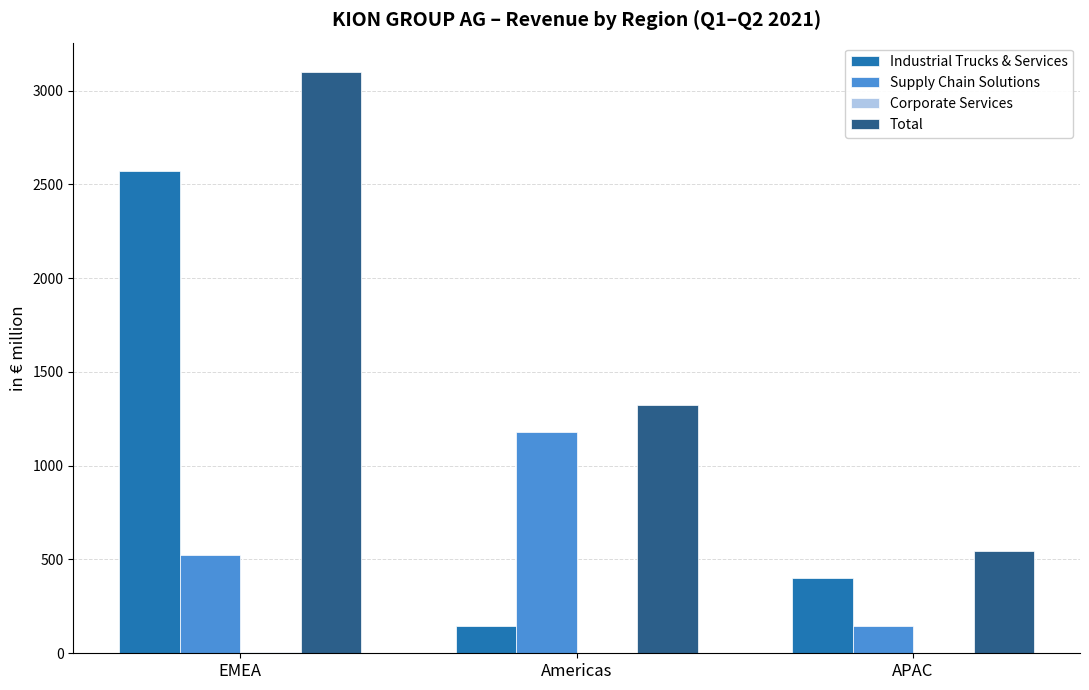

What is the maximum value for Total?

3100.5